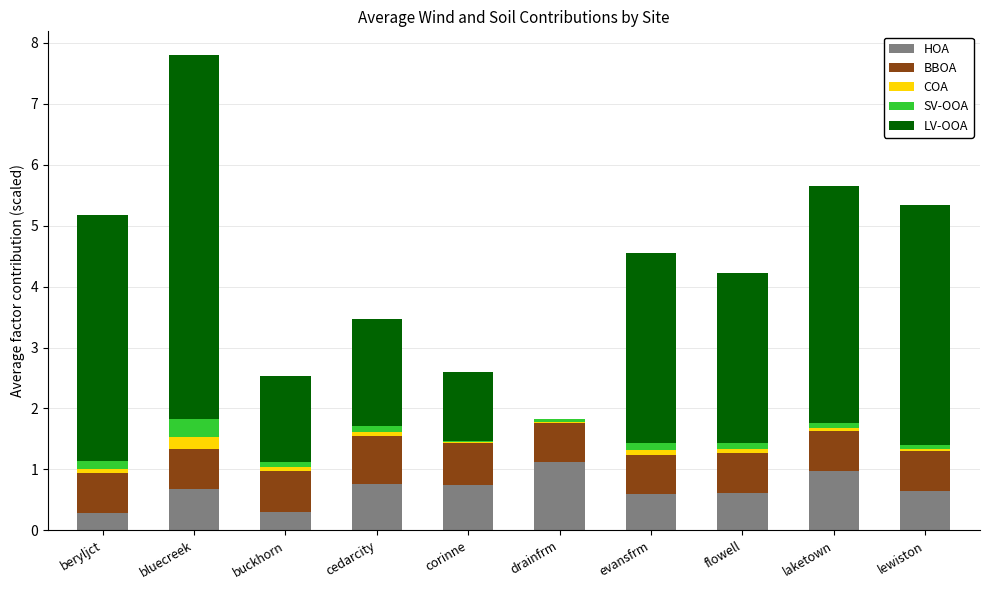

True or false: HOA has a value of 0.6 at lewiston.

True